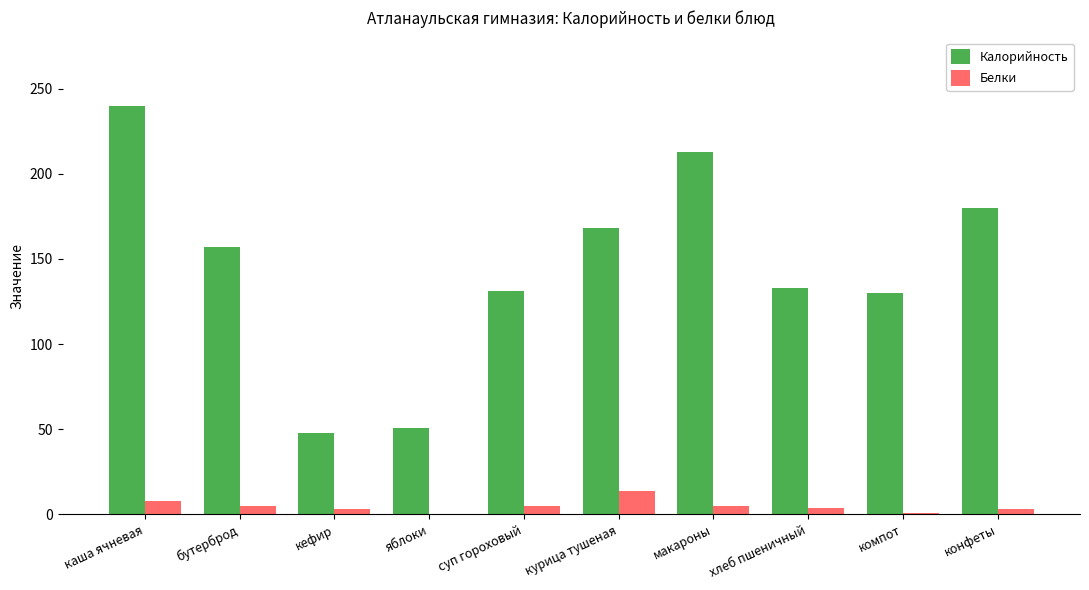

What is the average value of the Белки series?

5